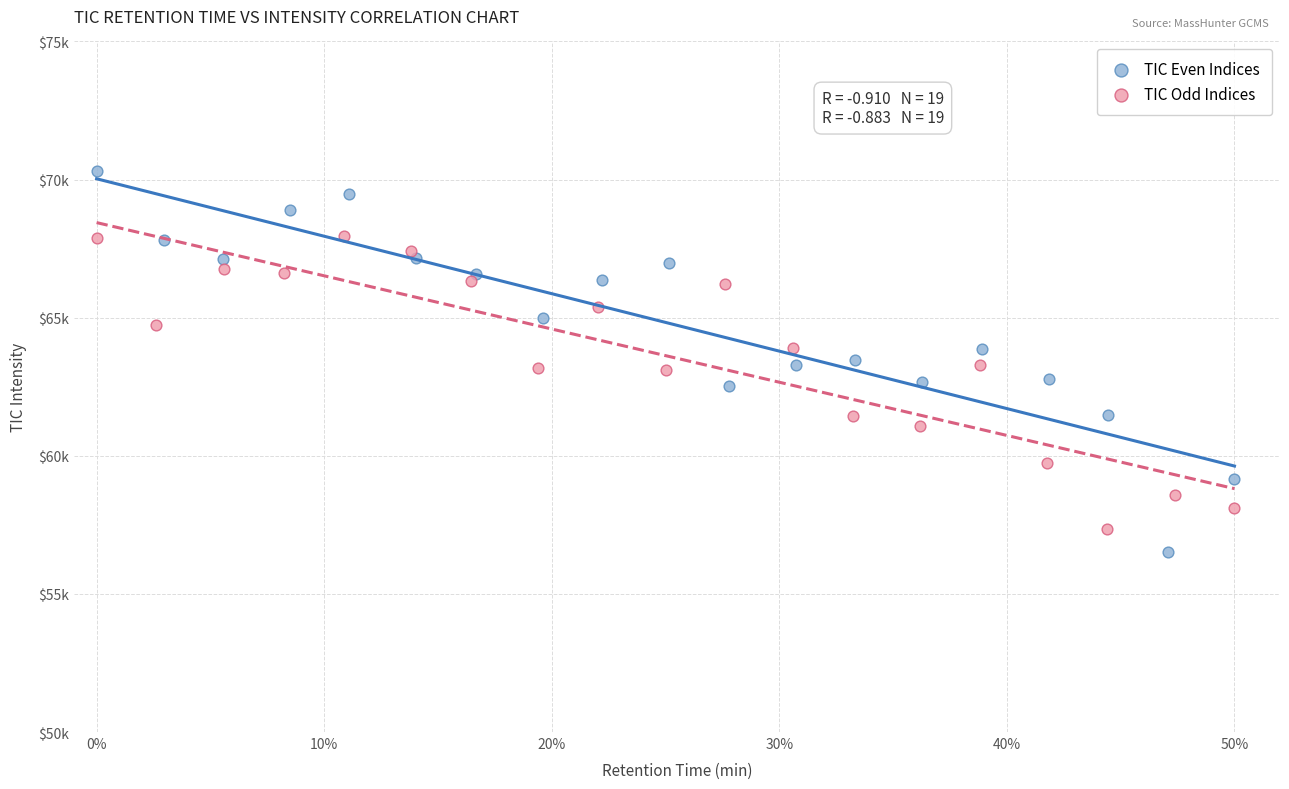

Which series reaches the maximum Y coordinate?

TIC Even Indices